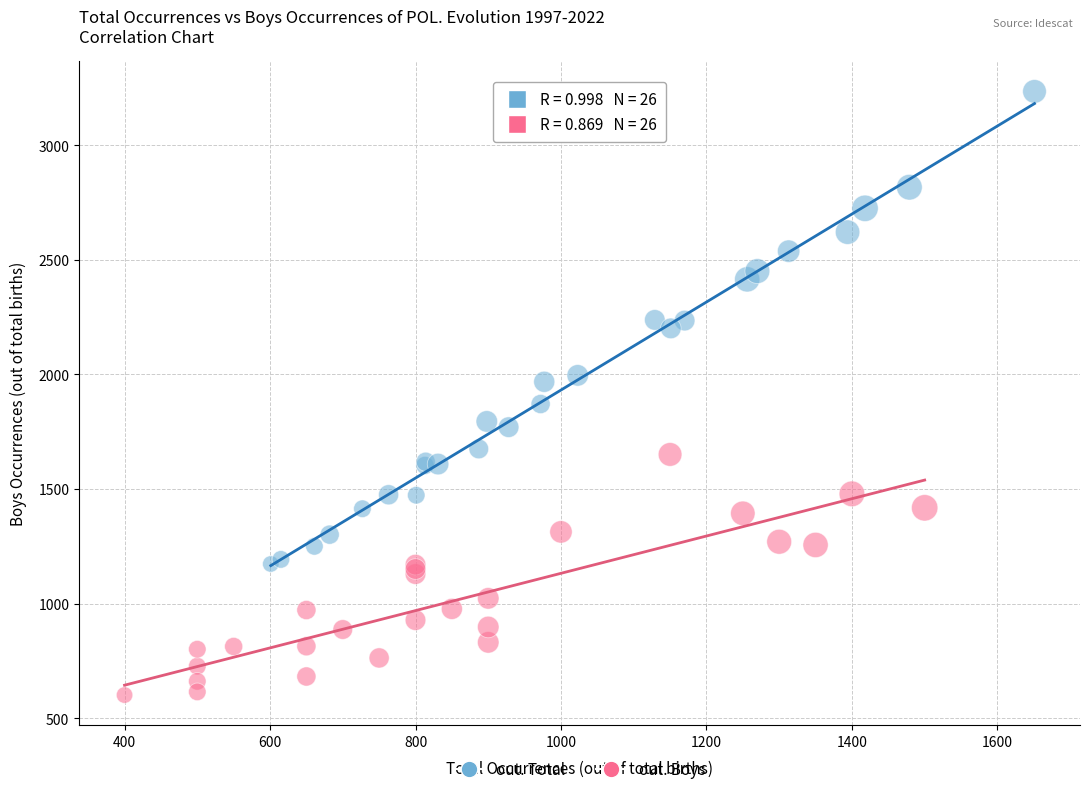

Which series has the largest Y range (max minus min)?

out. Total